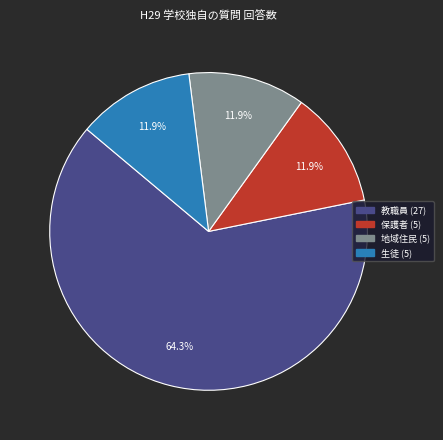

Count the number of slices in the pie.

4